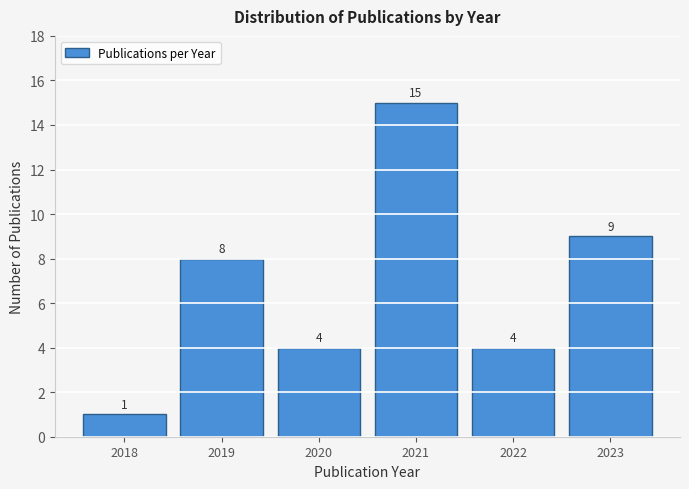

Reading left to right, transcribe all the data shown in this chart.

2018=1	2019=8	2020=4	2021=15	2022=4	2023=9